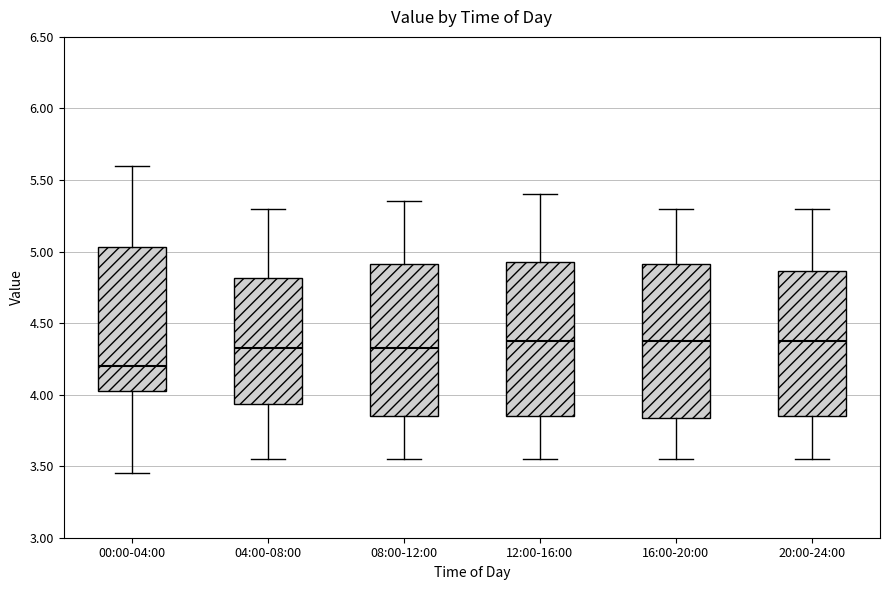

Reading left to right, read every box against the y-axis: the position of its median line, the range the box covers, and the ends of its whiskers. The values are not printed on the chart, so give them approximately, as read against the axis.

00:00-04:00: median 4.20, box 4.00 to 5.05, whiskers 3.45 to 5.60
04:00-08:00: median 4.35, box 3.95 to 4.80, whiskers 3.55 to 5.30
08:00-12:00: median 4.35, box 3.85 to 4.90, whiskers 3.55 to 5.35
12:00-16:00: median 4.40, box 3.85 to 4.95, whiskers 3.55 to 5.40
16:00-20:00: median 4.40, box 3.85 to 4.90, whiskers 3.55 to 5.30
20:00-24:00: median 4.40, box 3.85 to 4.85, whiskers 3.55 to 5.30